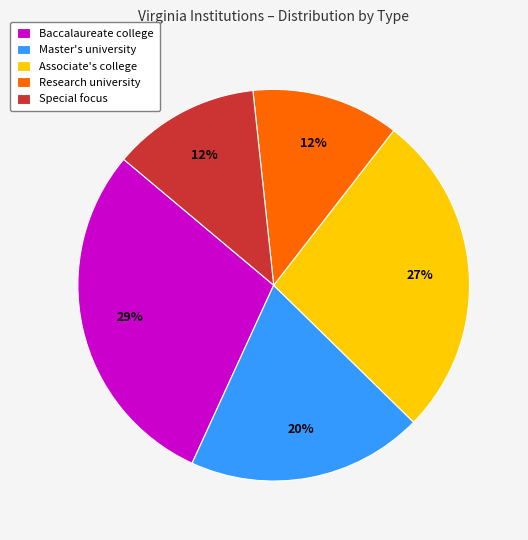

Is Special focus the majority of the pie?

No